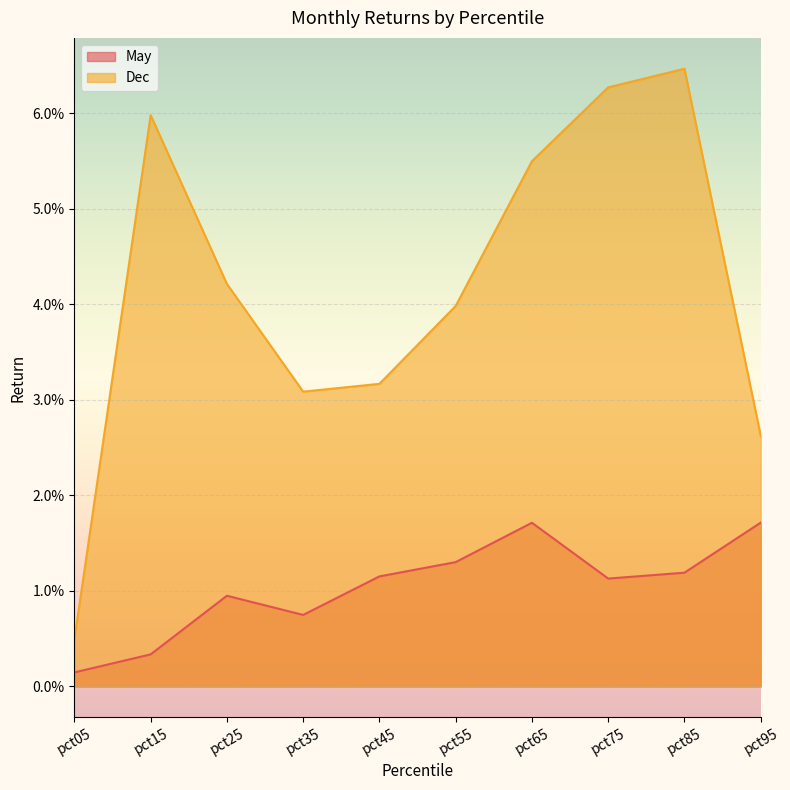

True or false: Dec and May intersect in this chart.

False